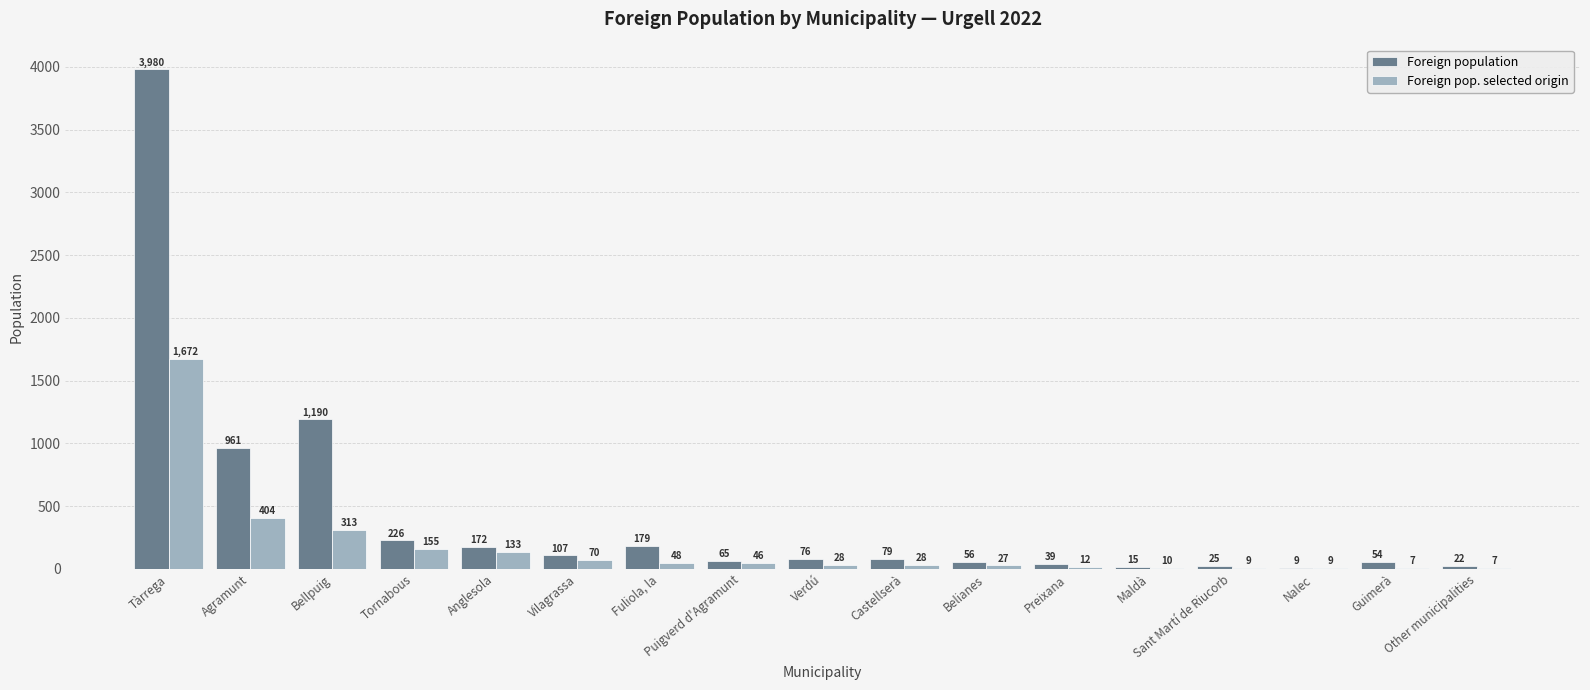

Does the chart contain stacked bars?

No